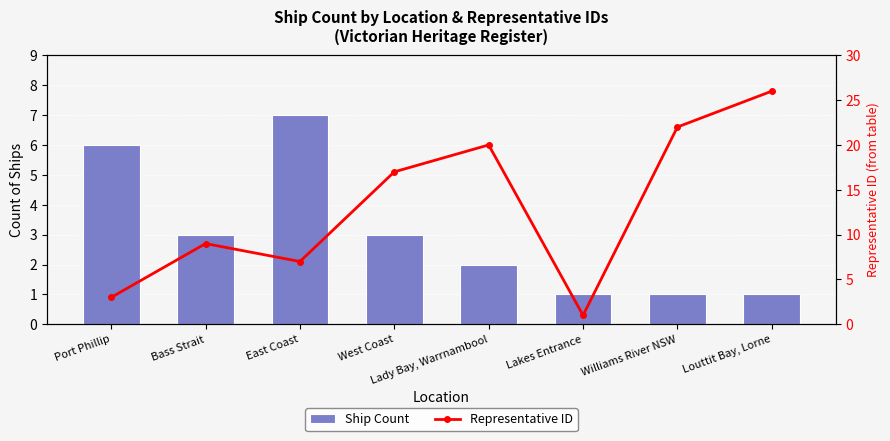

How many groups of bars are there?

8